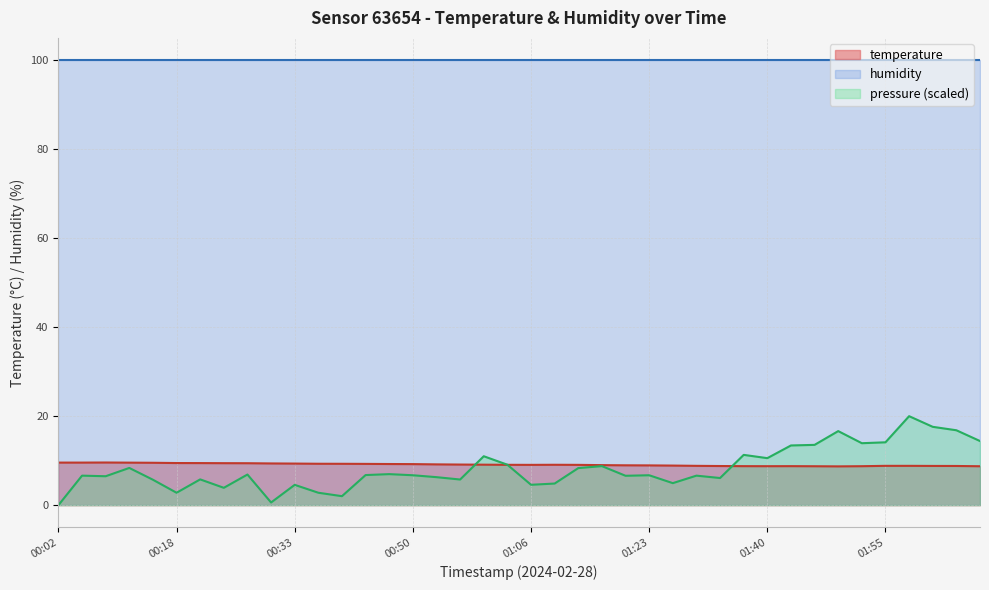

What is the change in value from 00:18 to 00:30?

-0.1